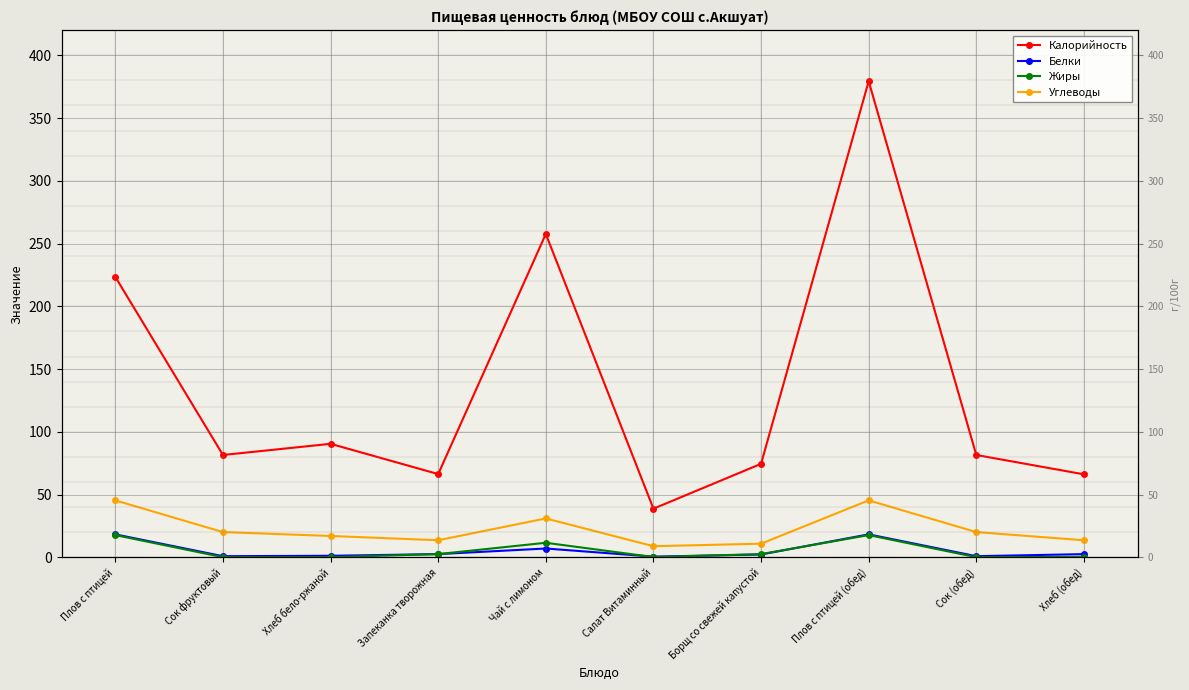

What are all the series names shown in the legend?

Калорийность, Белки, Жиры, Углеводы